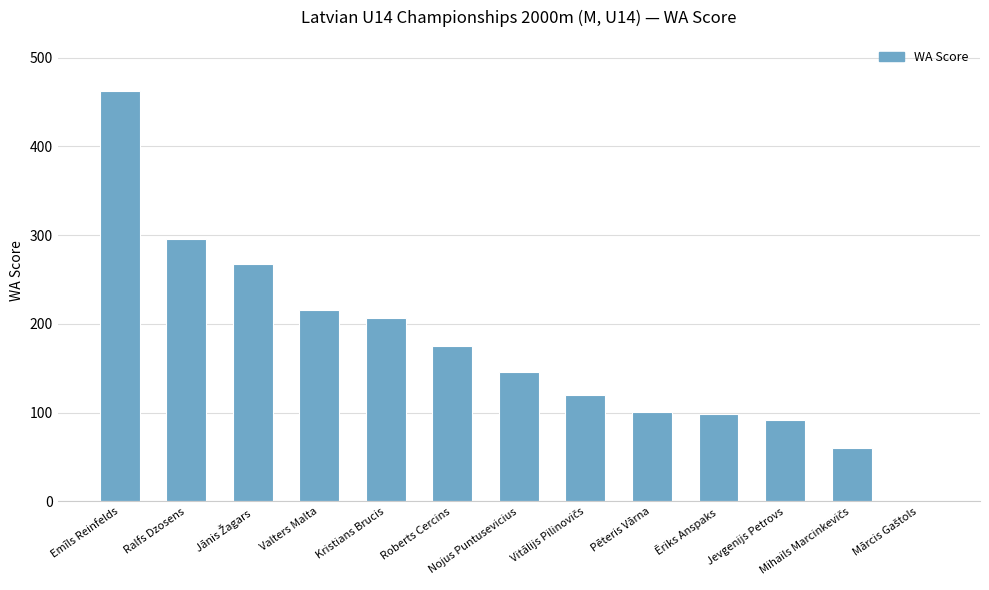

What value does the data have at Emīls Reinfelds, to the nearest 50?

450